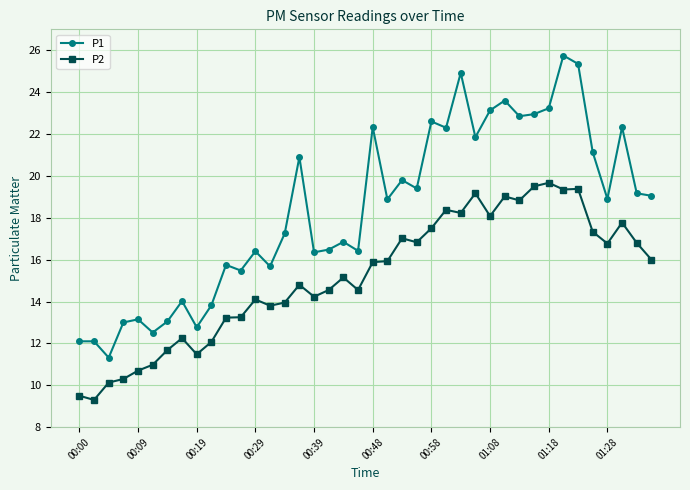

Rank the series by their maximum value, from highest to lowest.

P1, P2